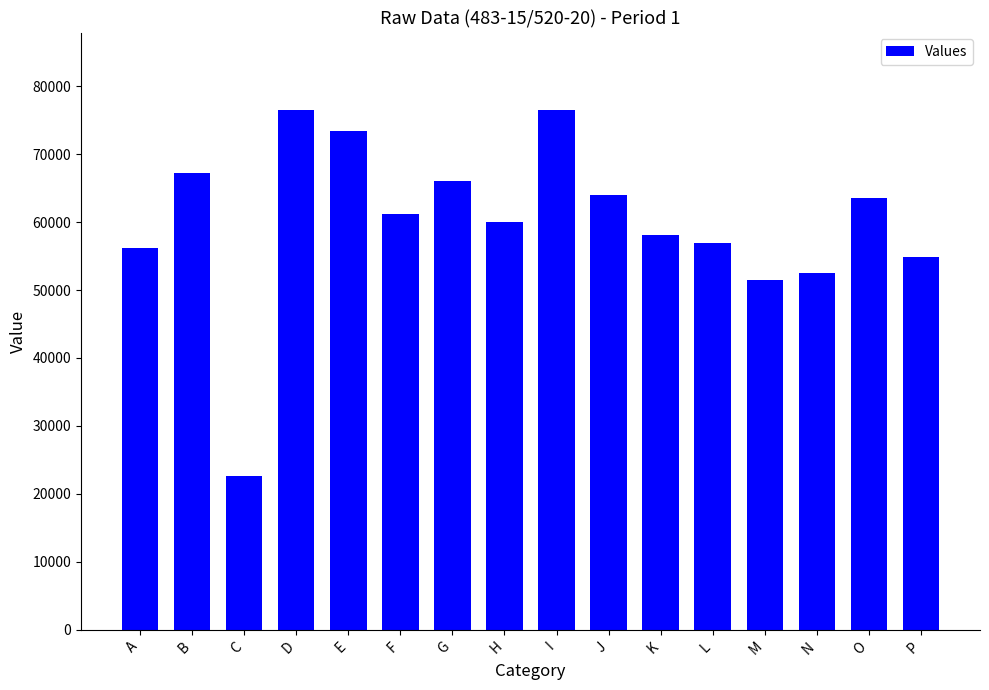

The chart shows a value of 66089 at G. True or false?

True